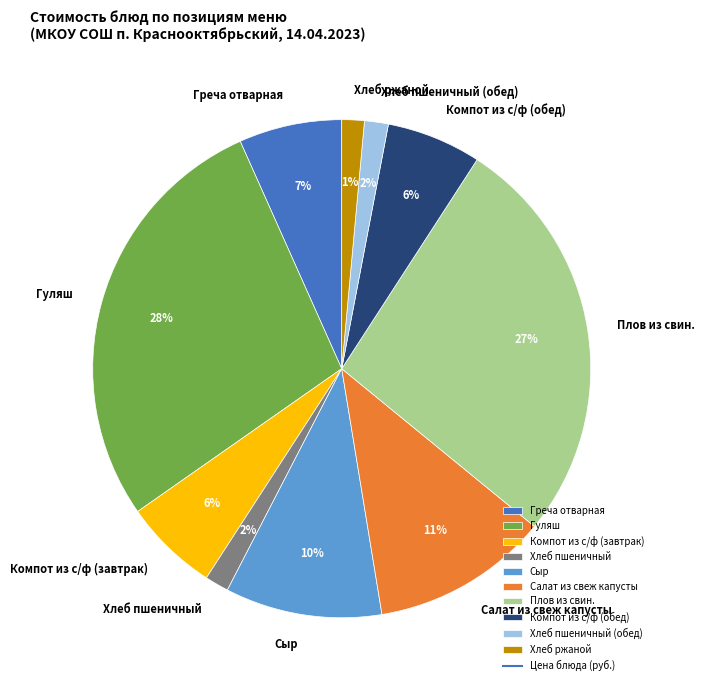

To the nearest percent, what percentage of the pie is Сыр?

10%